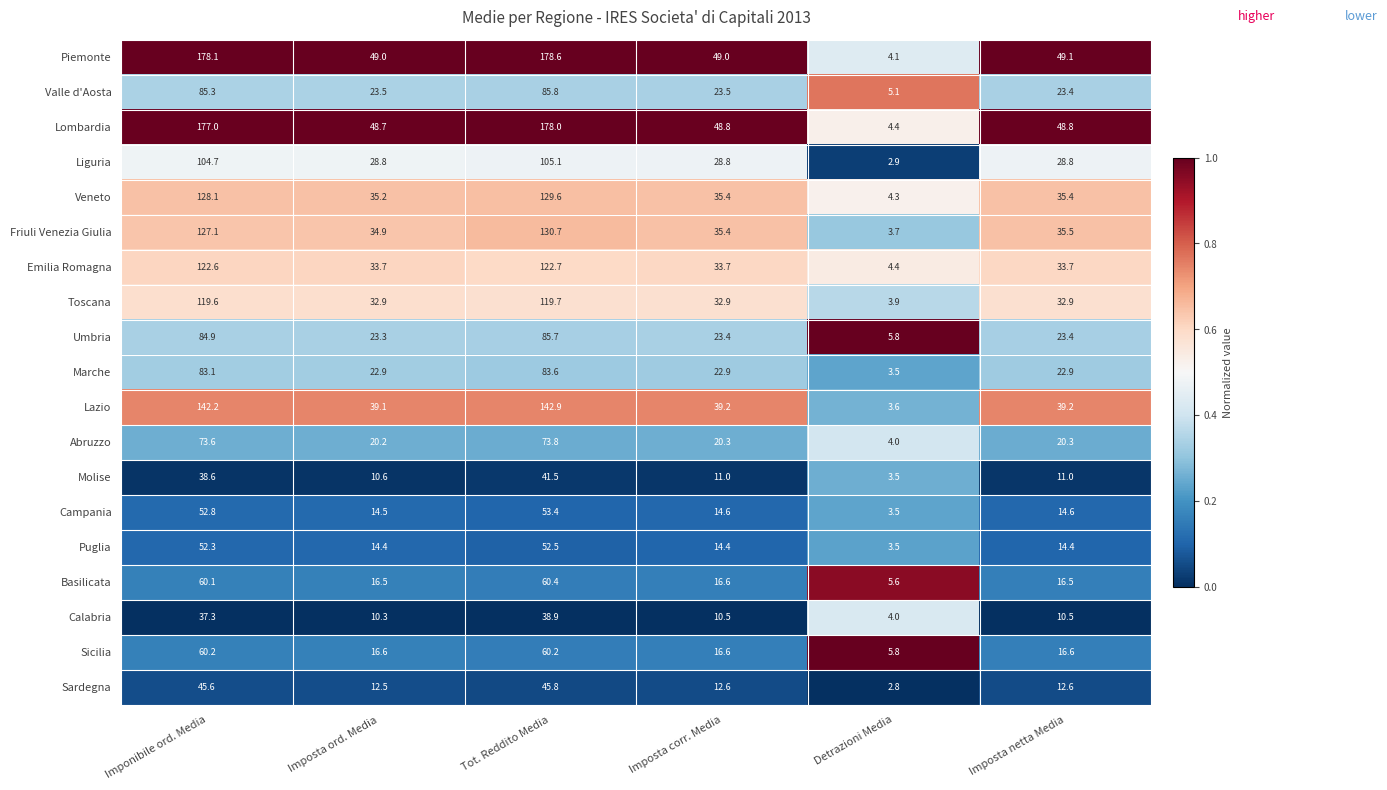

Which series has the largest range (max minus min)?

Piemonte